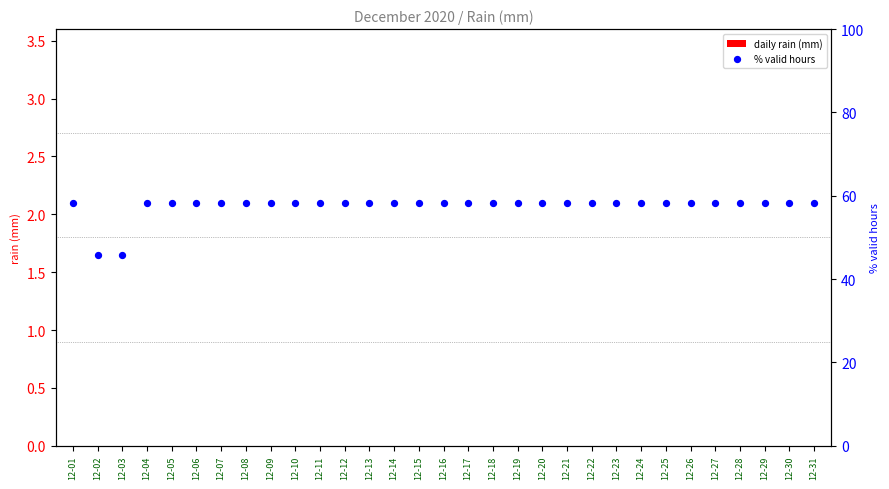

What are all the series names shown in the legend?

daily rain (mm), % valid hours